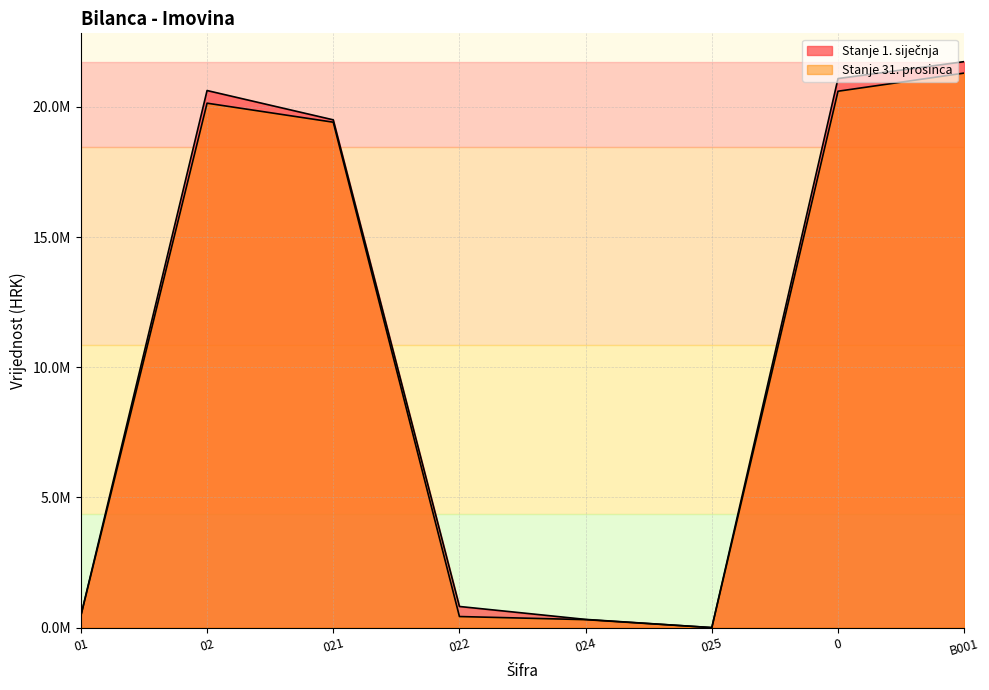

Reading left to right, list all the values displayed in this chart.

Stanje 1. siječnja: 01=459165.0	02=20626729.0	021=19501063.0	022=811138.0	024=314528.0	025=0.0	0=21085894.0	B001=21736587.0
Stanje 31. prosinca: 01=459165.0	02=20140937.2	021=19410581.0	022=425078.7	024=305277.5	025=0.0	0=20600102.2	B001=21296908.5